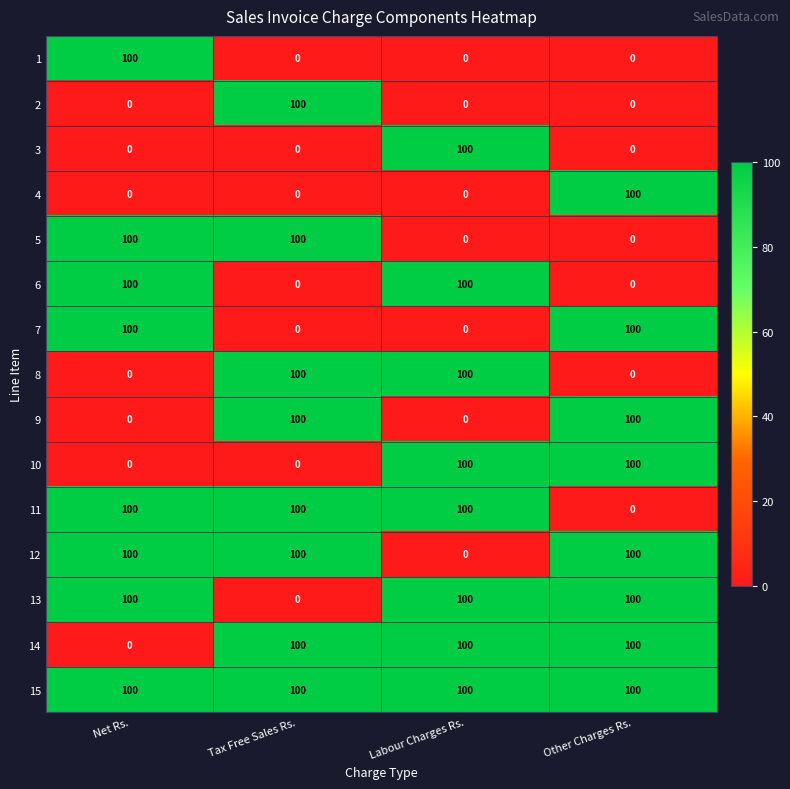

How many 3 values are between 0 and 100?

4